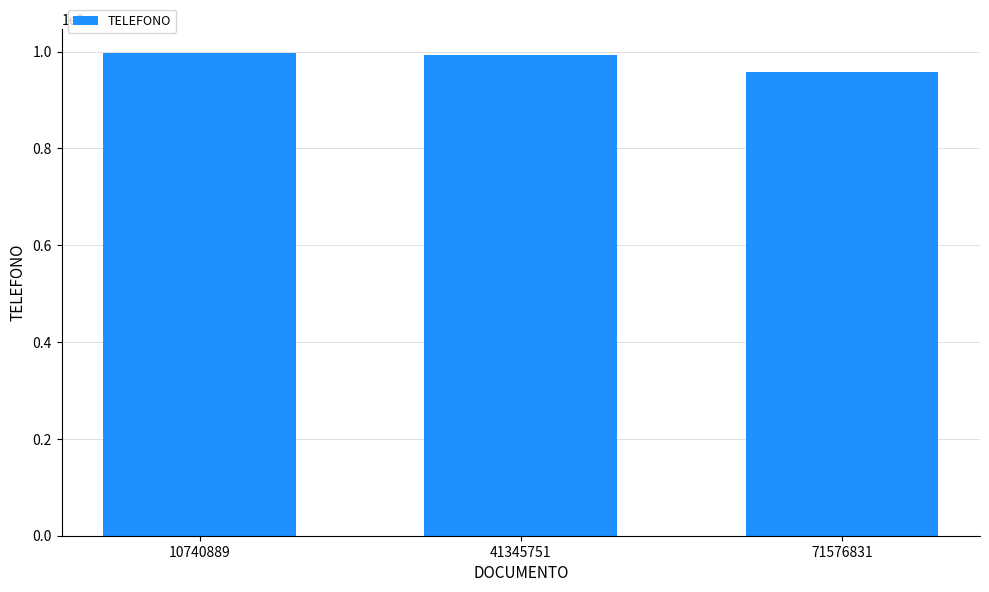

What is the difference between the second highest and minimum values?

35734388